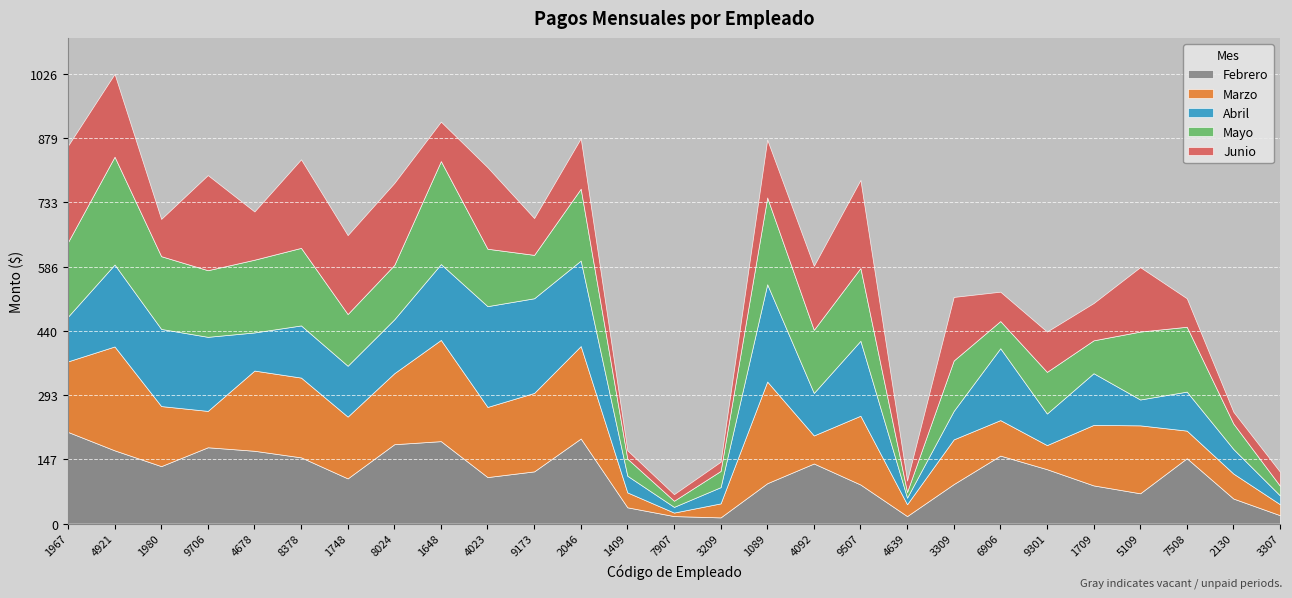

What is the sum of the Febrero values at 4921 and 9507?

256